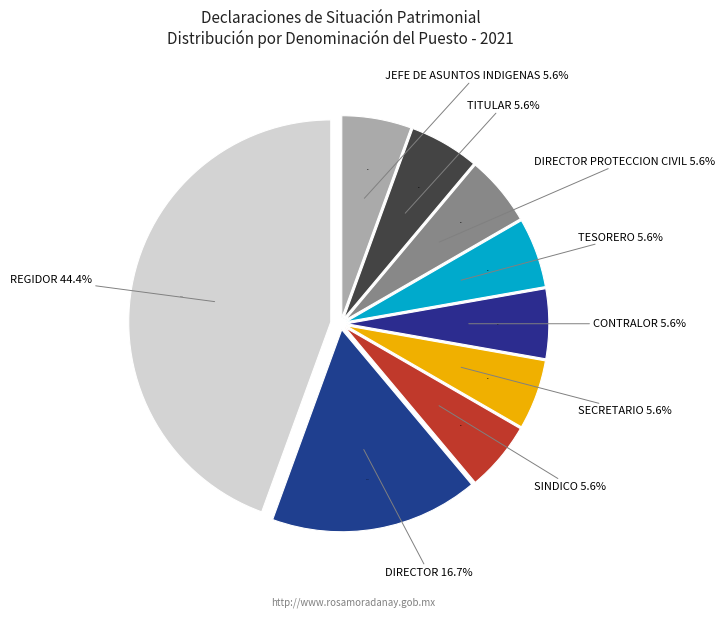

What is the total percentage of TITULAR and DIRECTOR PROTECCION CIVIL?

11.1%